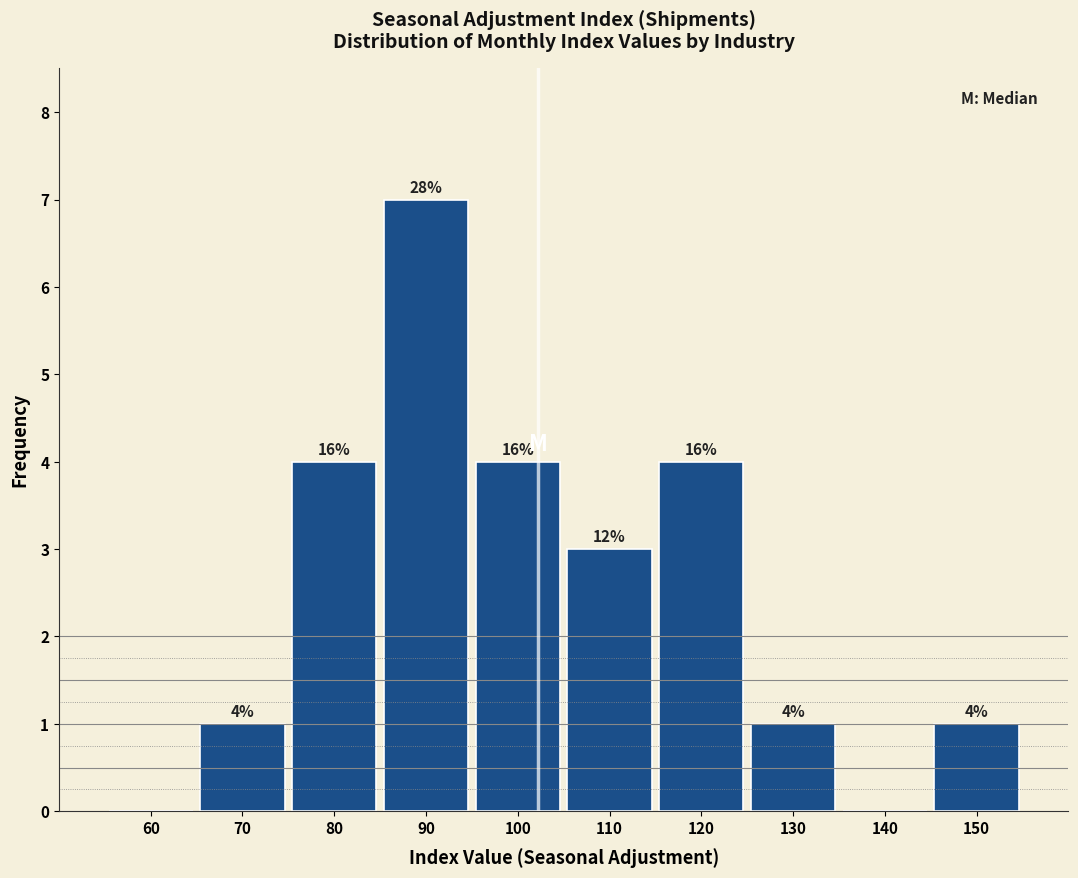

Are the bars horizontal?

No